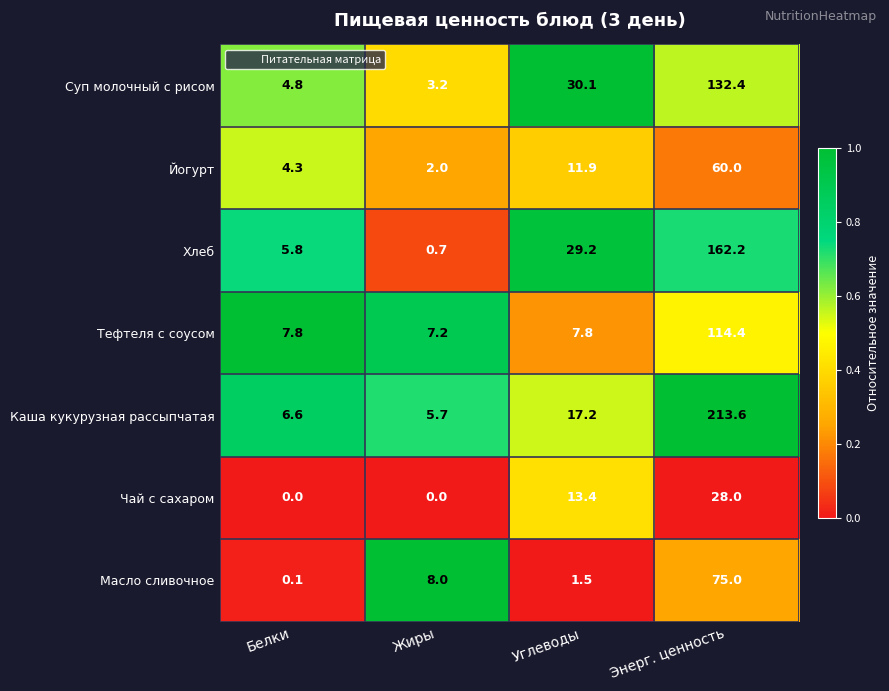

What is the total value across all series at Энерг. ценность?

785.6